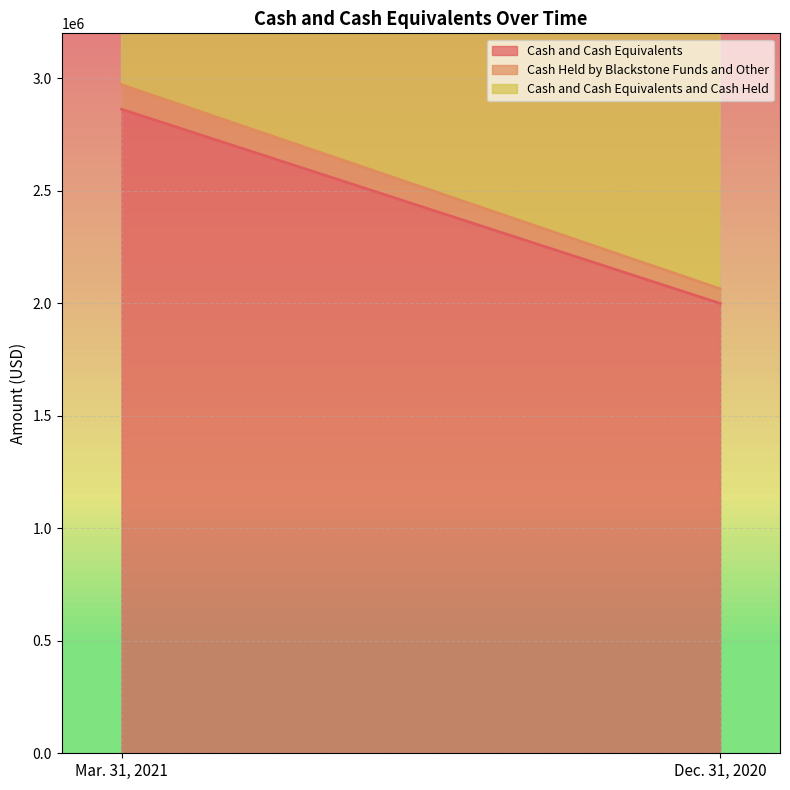

Which series has the largest total across all categories?

Cash and Cash Equivalents and Cash Held